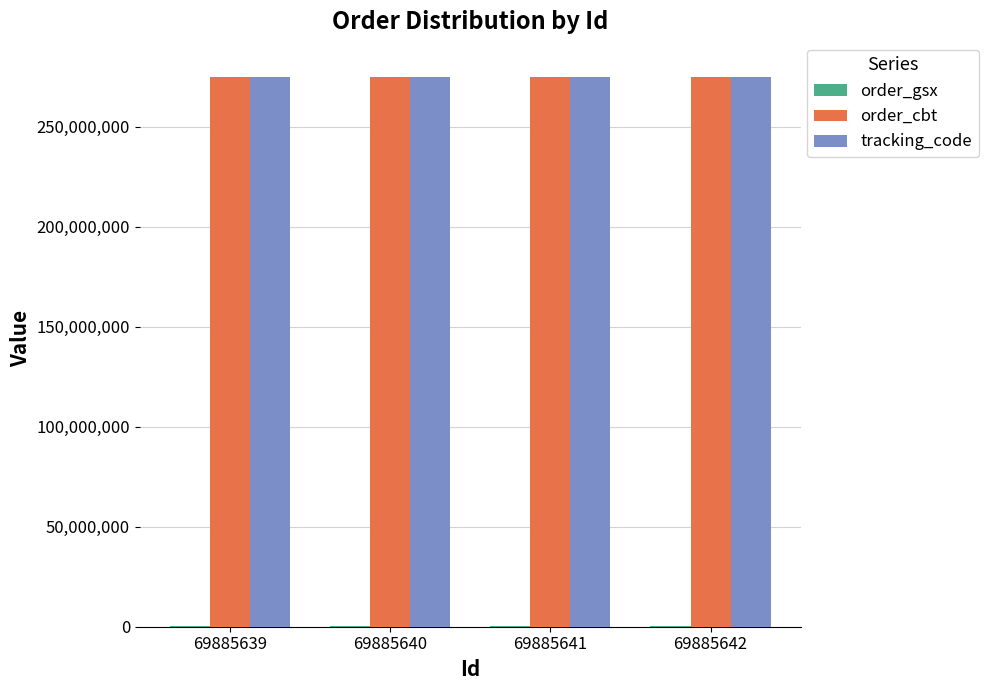

The tracking_code series shows 186406111 at 69885639. True or false?

False